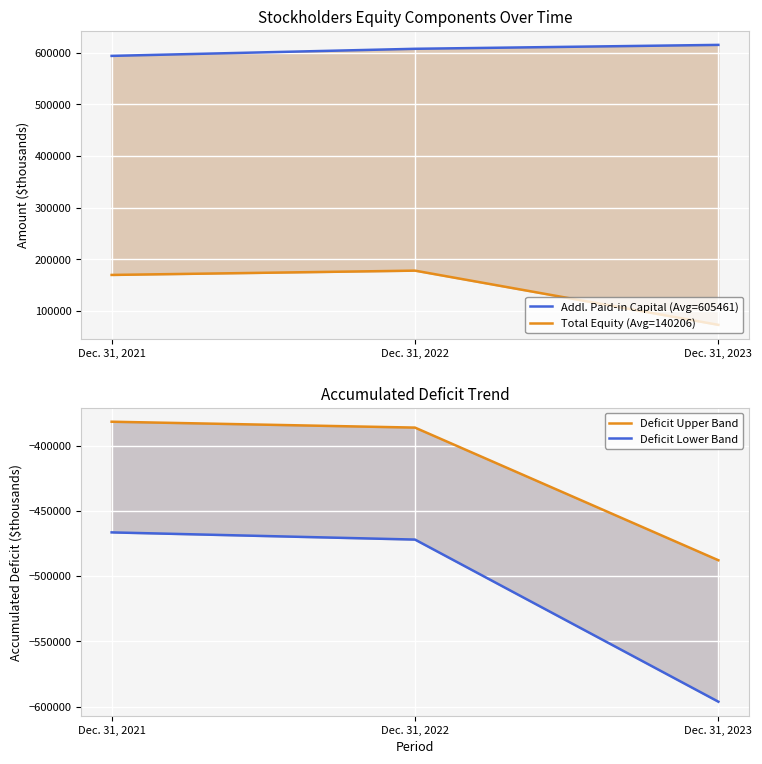

How many lines are shown in the chart?

4